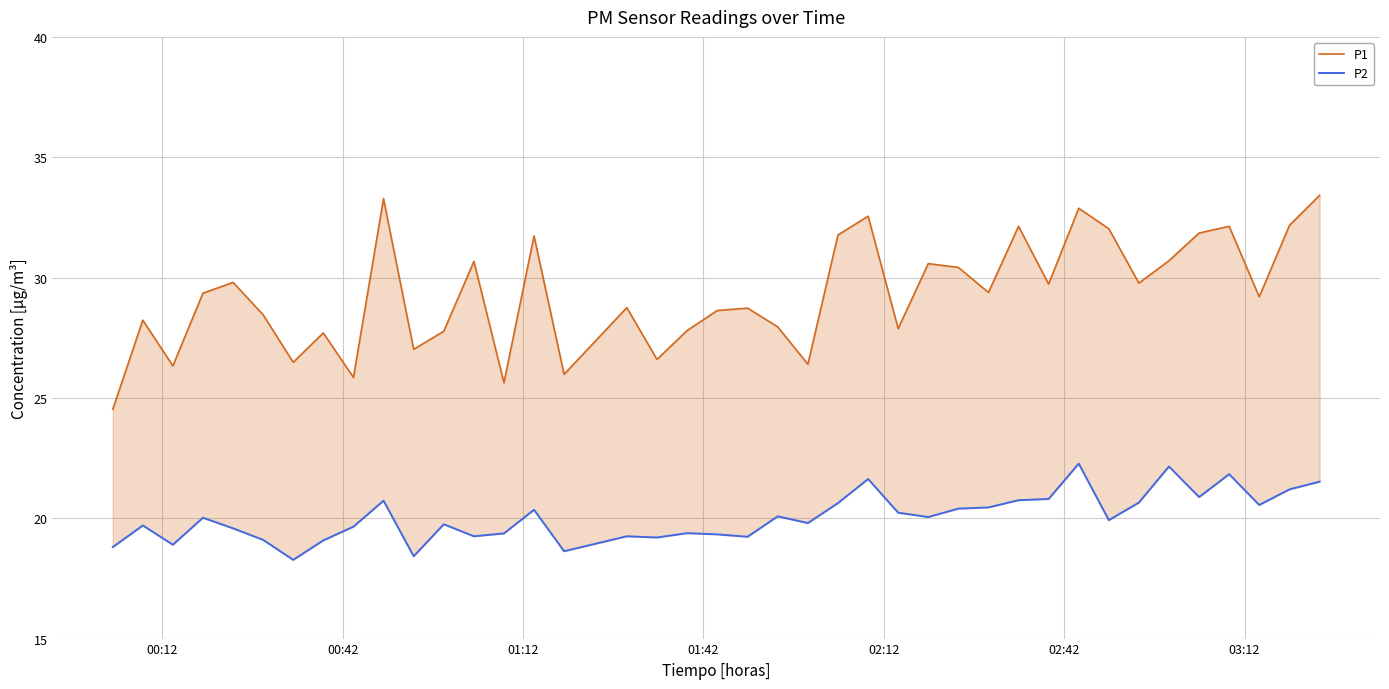

Rank the series by their average value, from highest to lowest.

P1, P2